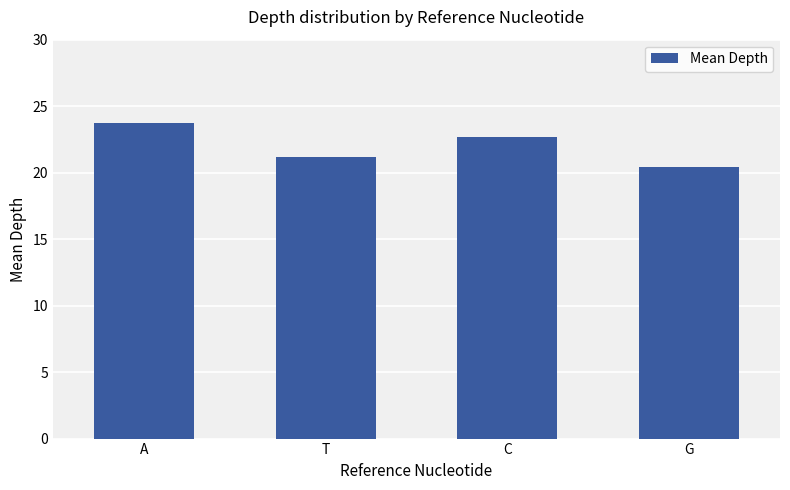

Reading left to right, list all the values displayed in this chart.

23.8	21.2	22.7	20.4